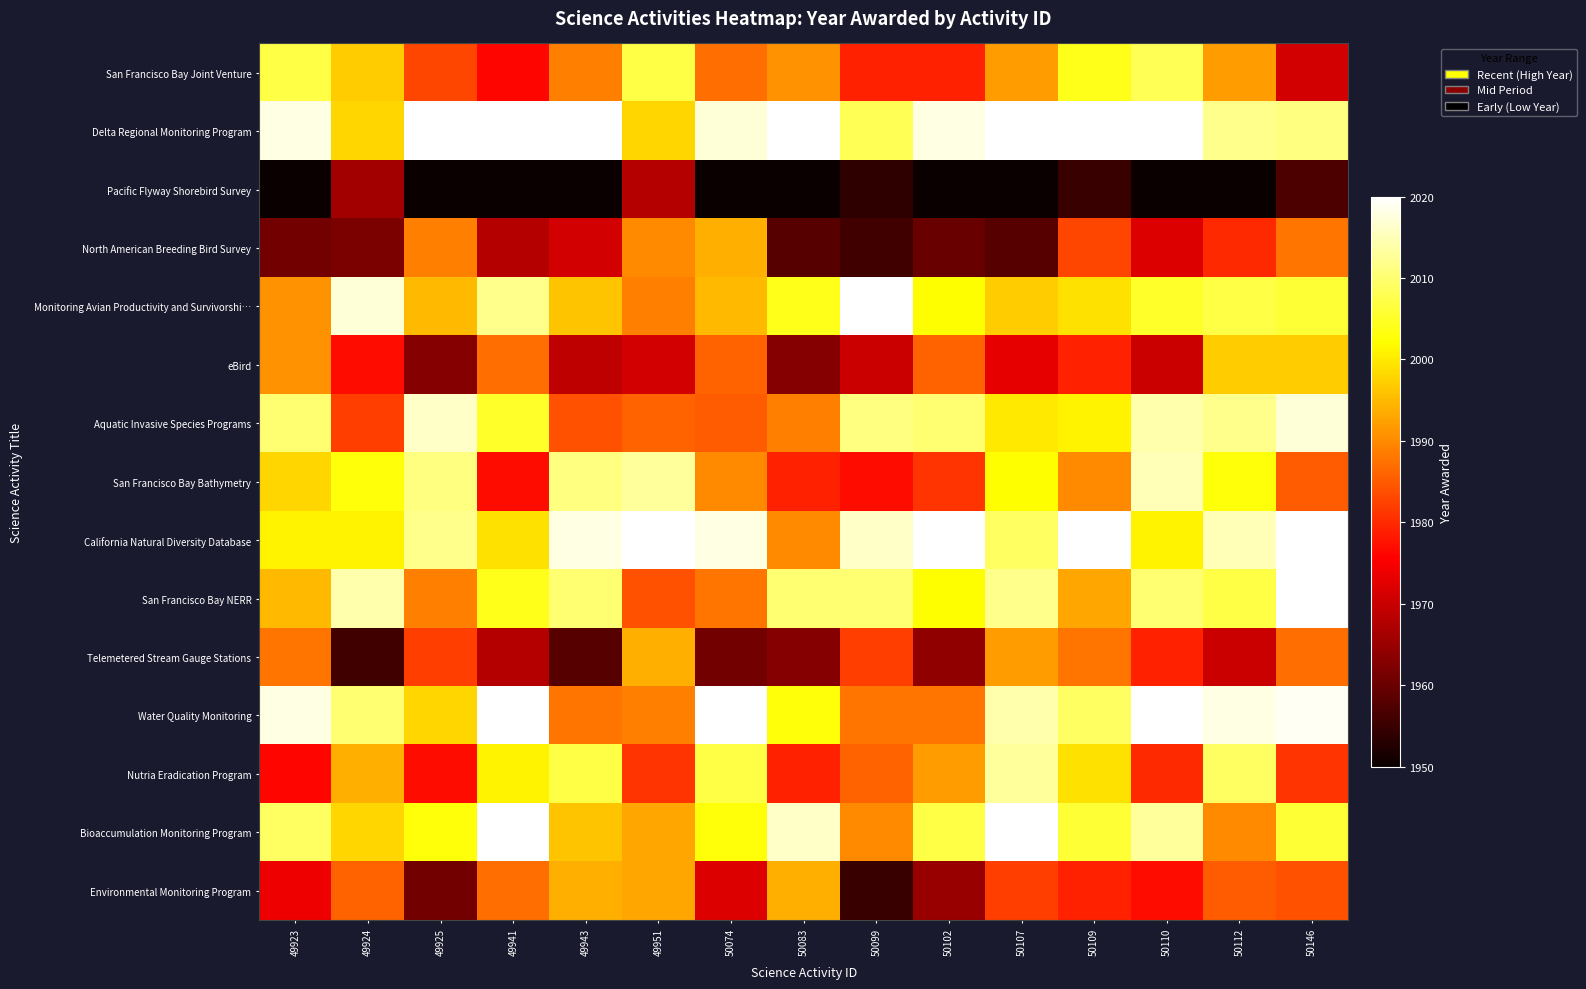

Reading left to right, list all the values displayed in this chart.

San Francisco Bay Joint Venture: 49923=2007	49924=1997	49925=1983	49941=1976	49943=1989	49951=2007	50074=1987	50083=1991	50099=1979	50102=1979	50107=1992	50109=2004	50110=2008	50112=1992	50146=1971
Delta Regional Monitoring Program: 49923=2018	49924=1998	49925=2020	49941=2020	49943=2020	49951=1998	50074=2017	50083=2020	50099=2008	50102=2018	50107=2020	50109=2020	50110=2020	50112=2012	50146=2011
Pacific Flyway Shorebird Survey: 49923=1950	49924=1966	49925=1950	49941=1950	49943=1950	49951=1968	50074=1950	50083=1950	50099=1954	50102=1950	50107=1950	50109=1955	50110=1950	50112=1950	50146=1957
North American Breeding Bird Survey: 49923=1961	49924=1962	49925=1989	49941=1968	49943=1971	49951=1990	50074=1994	50083=1958	50099=1956	50102=1960	50107=1958	50109=1983	50110=1972	50112=1980	50146=1988
Monitoring Avian Productivity and Survivorshi…: 49923=1991	49924=2017	49925=1995	49941=2012	49943=1996	49951=1989	50074=1995	50083=2004	50099=2020	50102=2002	50107=1997	50109=1999	50110=2005	50112=2007	50146=2006
eBird: 49923=1991	49924=1977	49925=1963	49941=1987	49943=1969	49951=1971	50074=1986	50083=1963	50099=1970	50102=1986	50107=1973	50109=1979	50110=1970	50112=1997	50146=1997
Aquatic Invasive Species Programs: 49923=2010	49924=1982	49925=2016	49941=2005	49943=1984	49951=1986	50074=1985	50083=1989	50099=2011	50102=2010	50107=2000	50109=2001	50110=2014	50112=2012	50146=2017
San Francisco Bay Bathymetry: 49923=1998	49924=2003	49925=2011	49941=1977	49943=2011	49951=2013	50074=1990	50083=1979	50099=1977	50102=1981	50107=2002	50109=1990	50110=2015	50112=2003	50146=1985
California Natural Diversity Database: 49923=2001	49924=2001	49925=2012	49941=1999	49943=2018	49951=2020	50074=2018	50083=1990	50099=2016	50102=2020	50107=2009	50109=2020	50110=2001	50112=2015	50146=2020
San Francisco Bay NERR: 49923=1995	49924=2014	49925=1989	49941=2004	49943=2010	49951=1984	50074=1988	50083=2010	50099=2010	50102=2002	50107=2012	50109=1993	50110=2010	50112=2007	50146=2020
Telemetered Stream Gauge Stations: 49923=1988	49924=1956	49925=1982	49941=1968	49943=1958	49951=1994	50074=1961	50083=1963	50099=1982	50102=1964	50107=1992	50109=1988	50110=1979	50112=1970	50146=1987
Water Quality Monitoring: 49923=2018	49924=2010	49925=1998	49941=2020	49943=1988	49951=1989	50074=2020	50083=2003	50099=1988	50102=1988	50107=2014	50109=2009	50110=2020	50112=2018	50146=2019
Nutria Eradication Program: 49923=1976	49924=1994	49925=1977	49941=2001	49943=2007	49951=1981	50074=2007	50083=1979	50099=1986	50102=1992	50107=2013	50109=1999	50110=1980	50112=2009	50146=1981
Bioaccumulation Monitoring Program: 49923=2009	49924=1998	49925=2003	49941=2020	49943=1996	49951=1993	50074=2003	50083=2016	50099=1990	50102=2007	50107=2020	50109=2006	50110=2013	50112=1990	50146=2006
Environmental Monitoring Program: 49923=1974	49924=1986	49925=1961	49941=1987	49943=1994	49951=1993	50074=1972	50083=1994	50099=1955	50102=1965	50107=1982	50109=1979	50110=1977	50112=1985	50146=1984